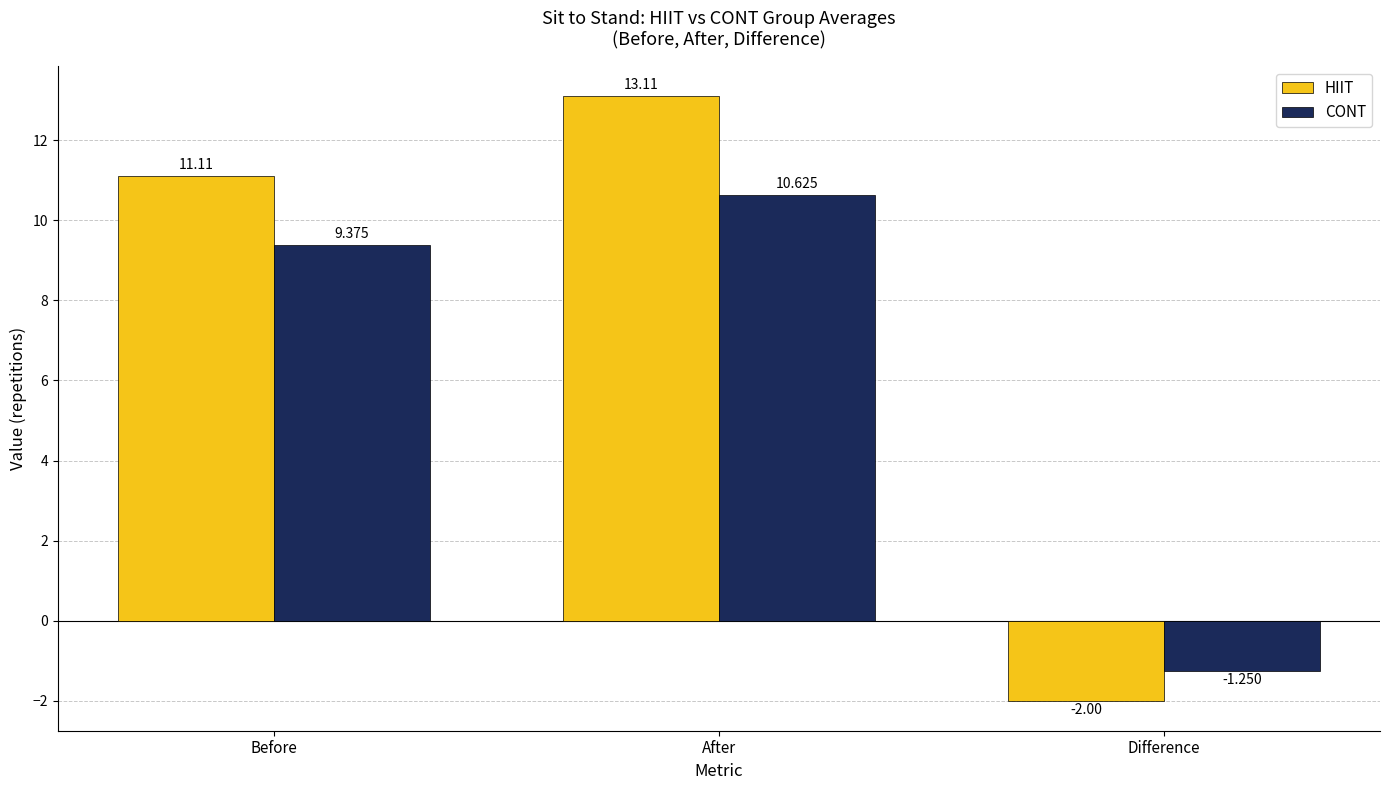

Which series has the widest spread of values?

HIIT